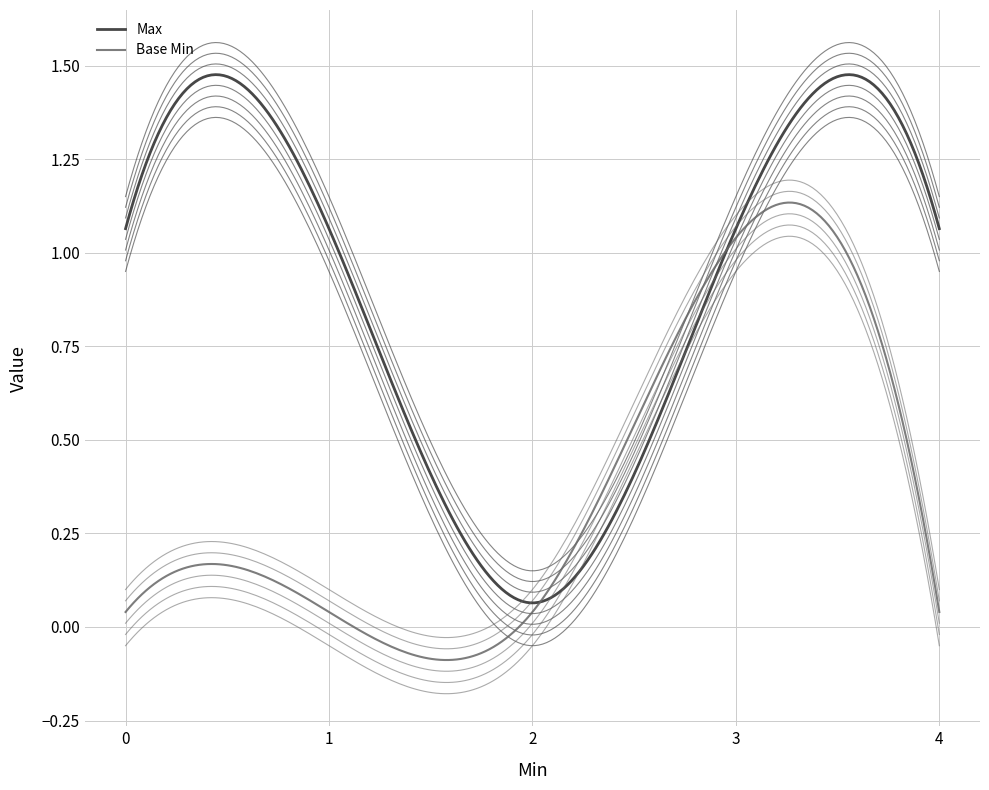

The value of Base Min at Extension is 1. True or false?

False